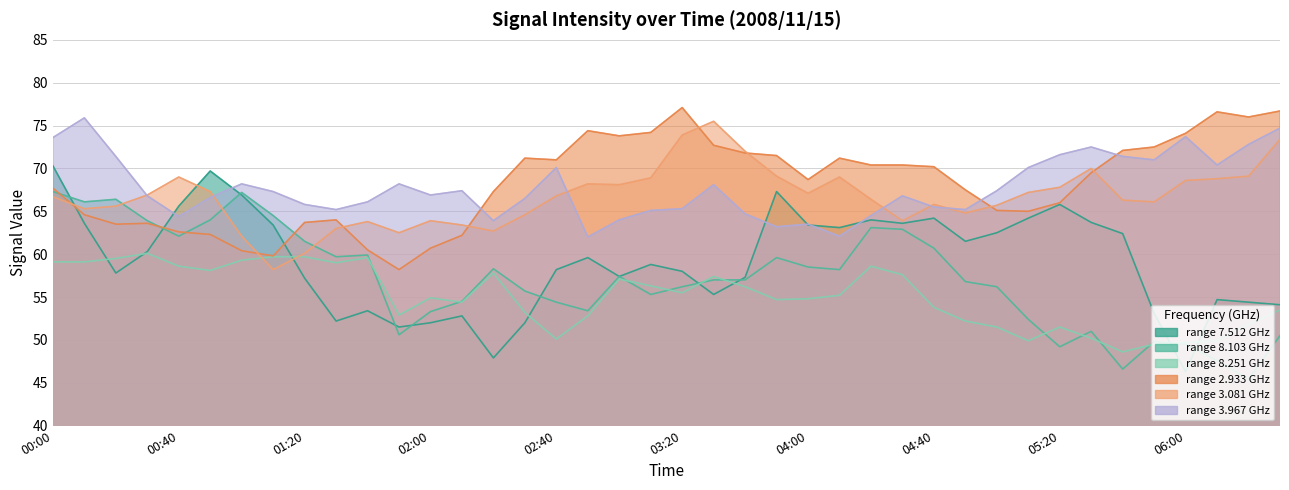

How many distinct data groups are displayed?

6